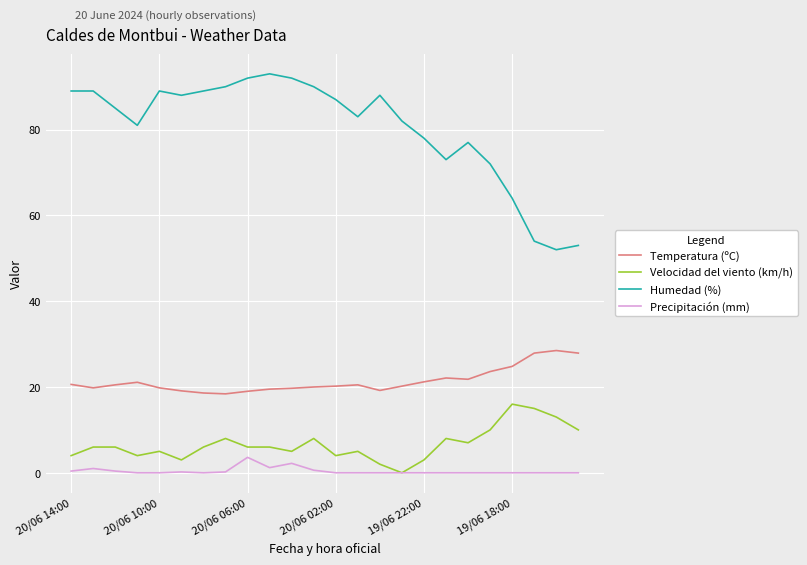

What is the maximum value for Temperatura (ºC)?

28.5